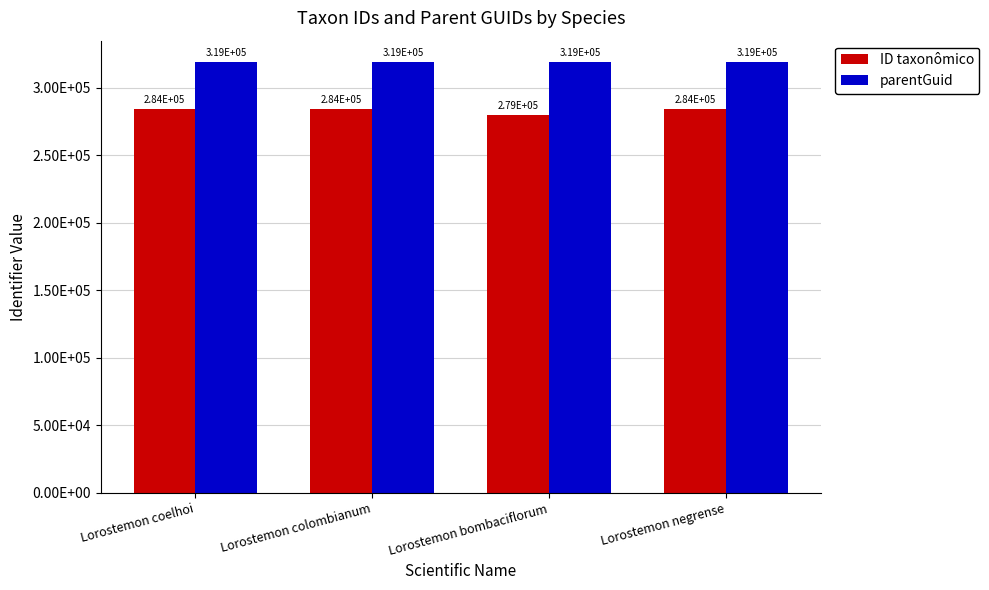

Between Lorostemon coelhoi and Lorostemon colombianum, which is larger?

Lorostemon colombianum